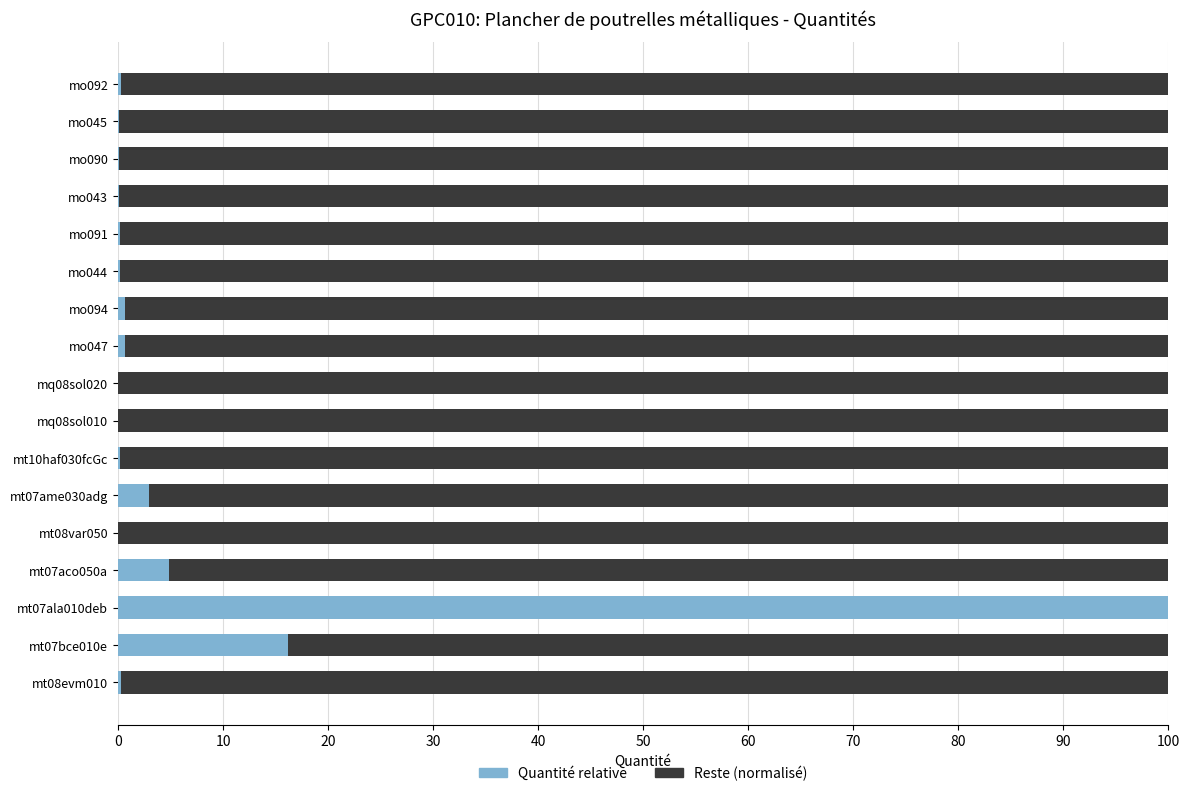

At which label is Quantité relative closest to 50?

mt07bce010e